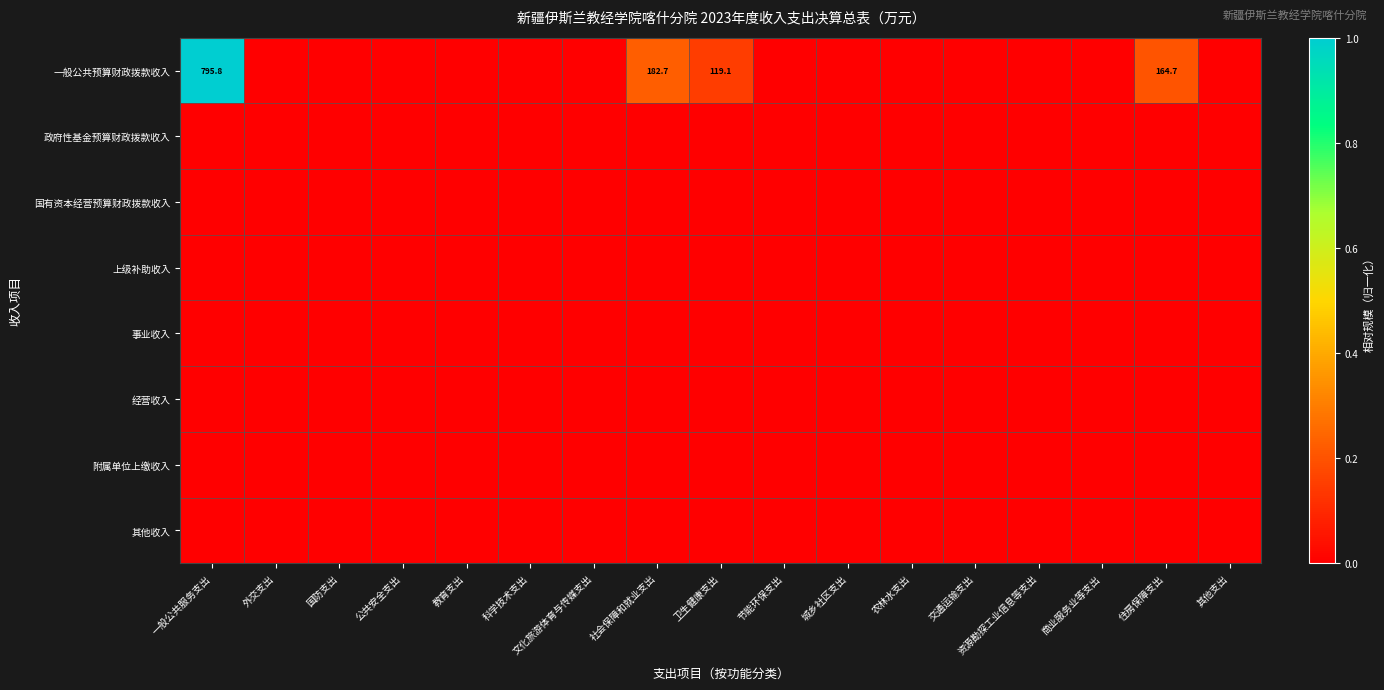

Is it true that 一般公共预算财政拨款收入 equals 40.5 at 卫生健康支出?

False